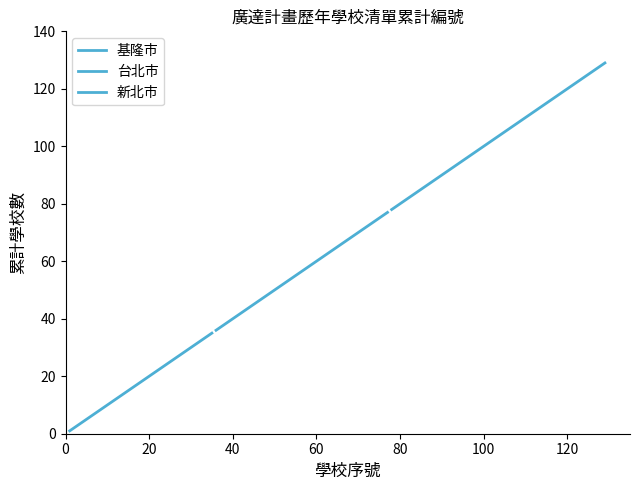

What is the value of the 12th point from the left?

12